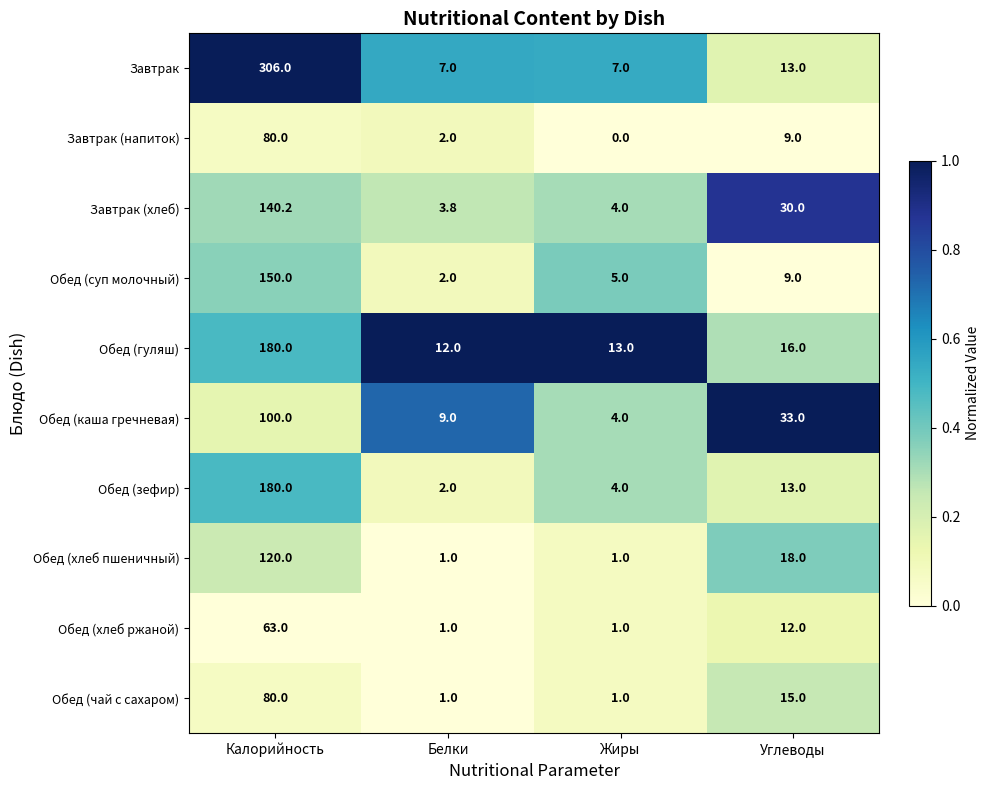

What is the total value across all series at Углеводы?

168.0